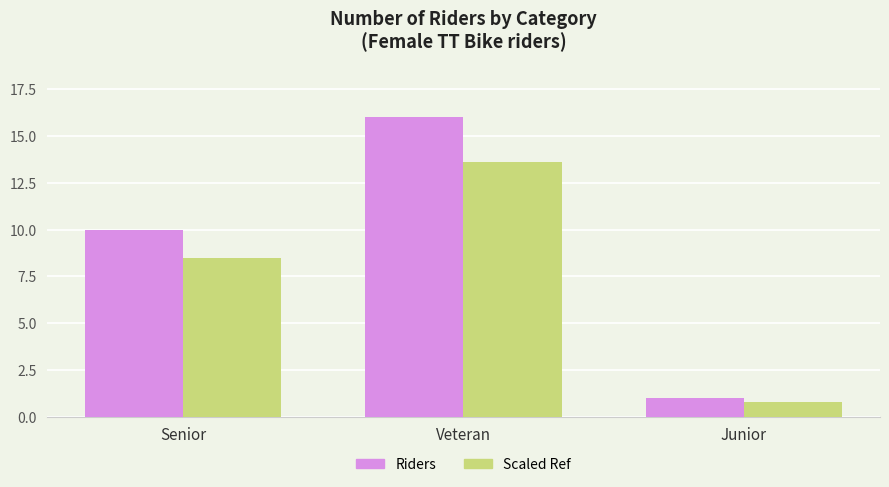

At which category is the sum across all series the highest?

Veteran